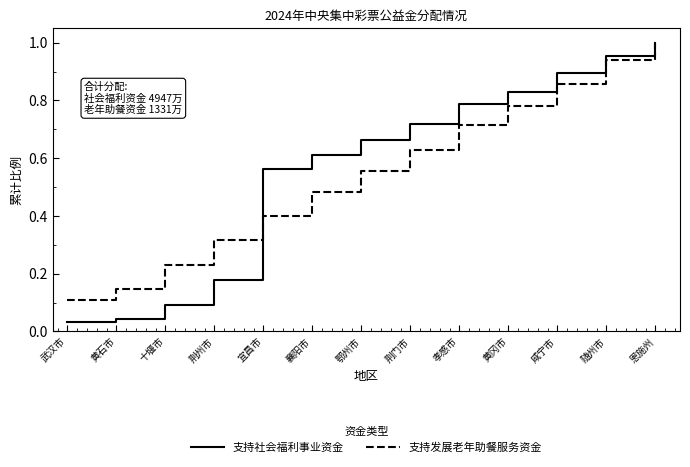

Does the chart have visible grid lines?

No